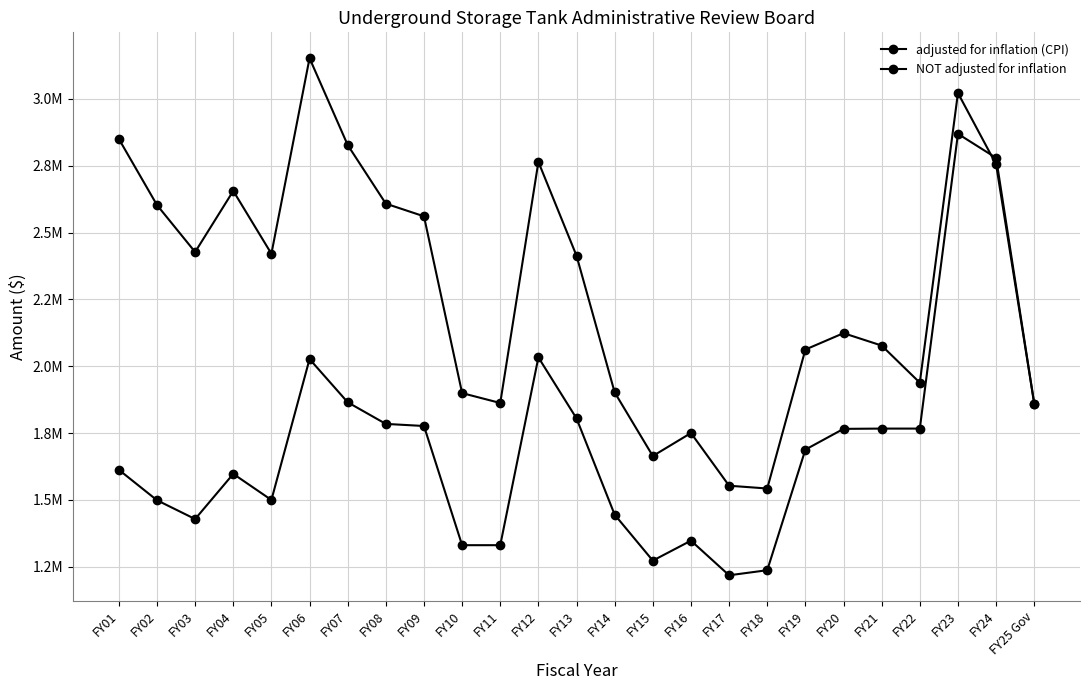

Between FY19 and FY14, which is larger?

FY19